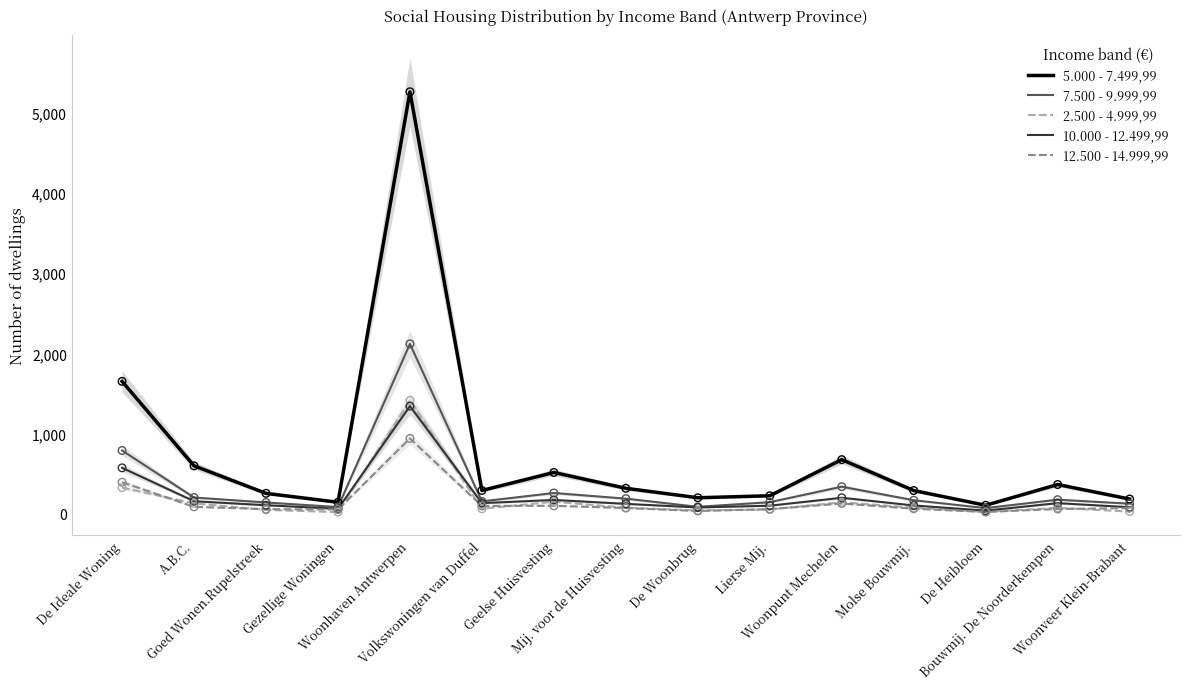

Which series reaches the maximum Y coordinate?

5.000 - 7.499,99